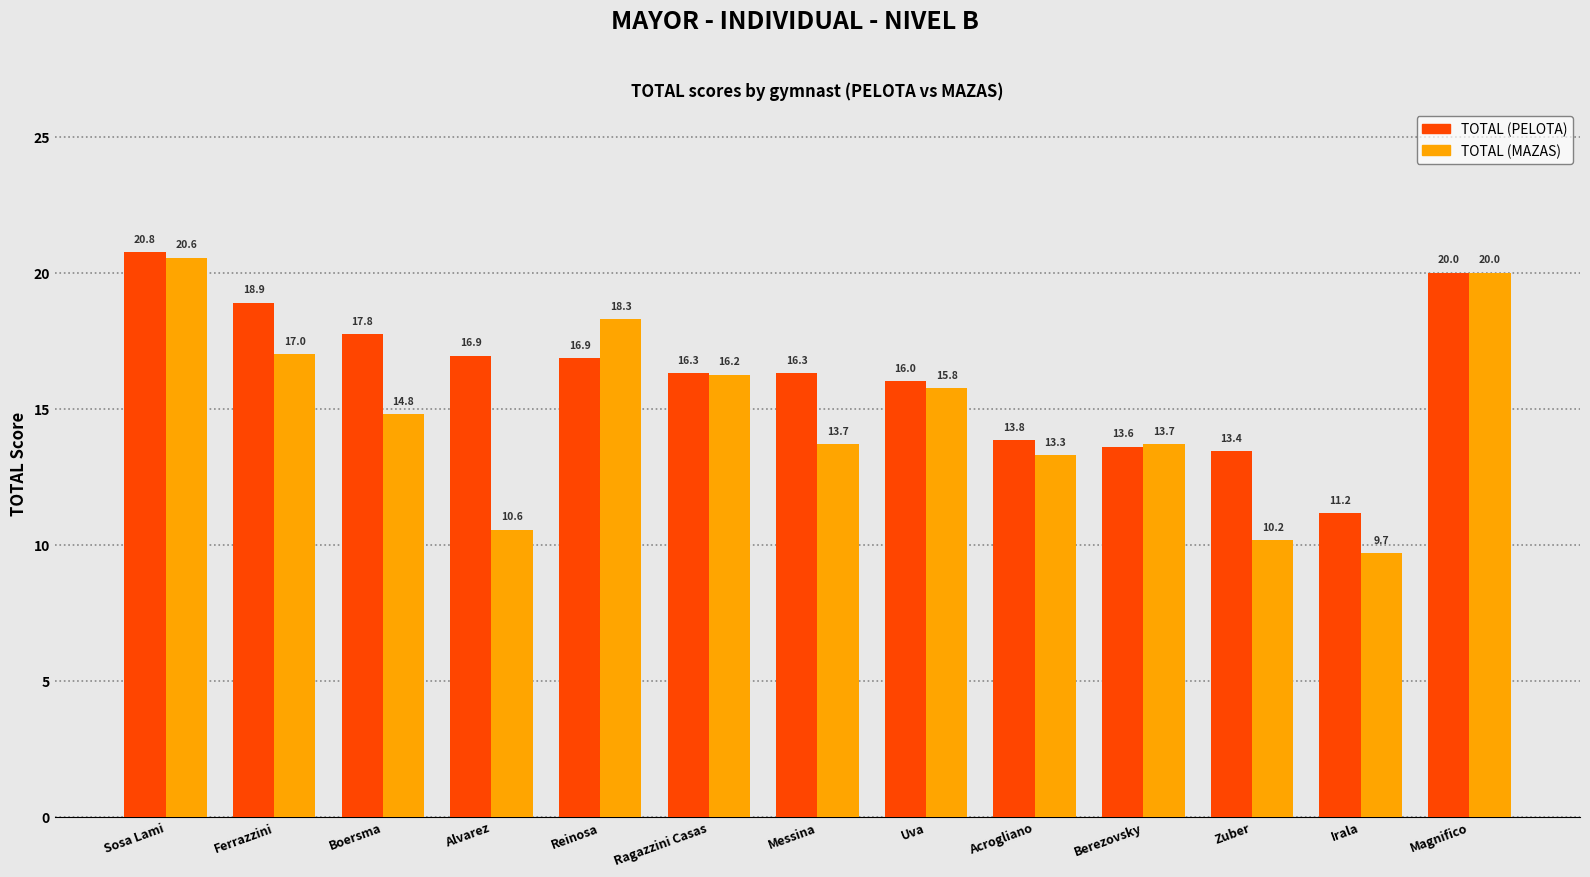

At Acrogliano, list the series in order from smallest to largest.

TOTAL (MAZAS), TOTAL (PELOTA)